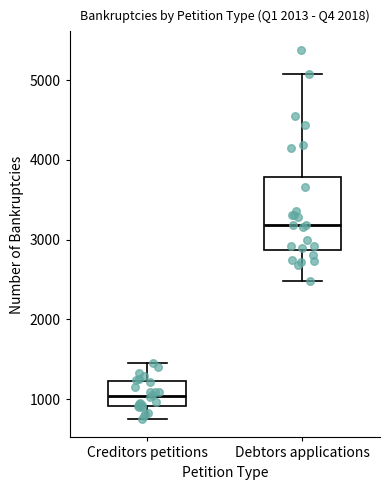

Which box's median line is the lowest?

Creditors petitions